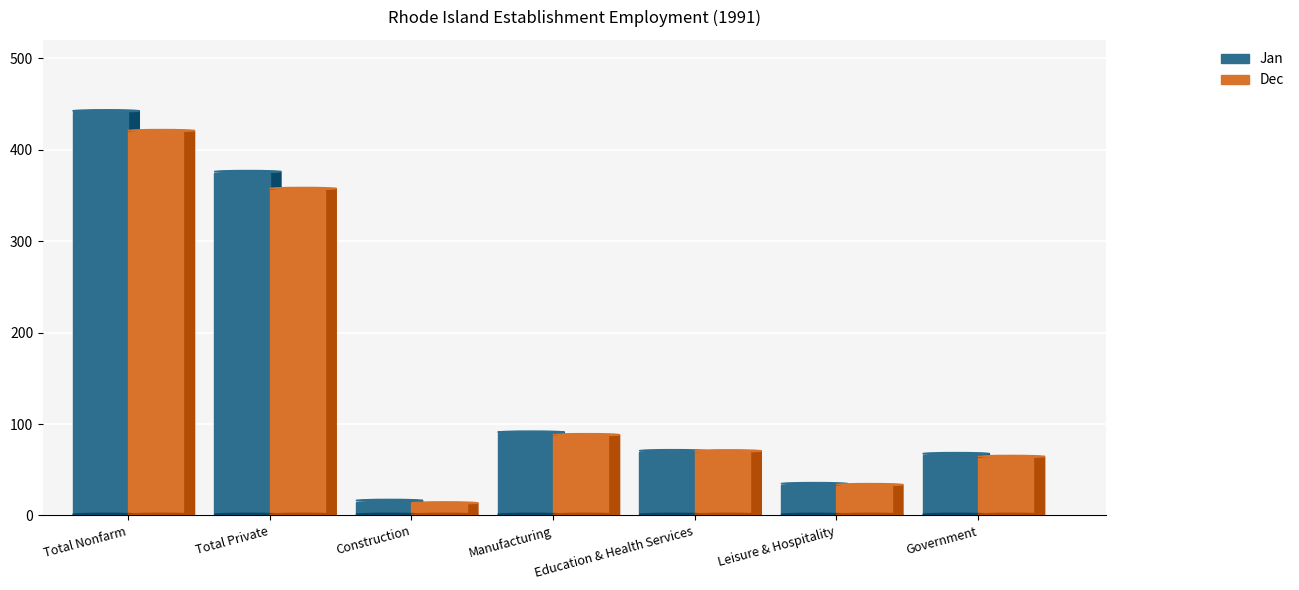

True or false: Jan has a value of 20.4 at Construction.

False